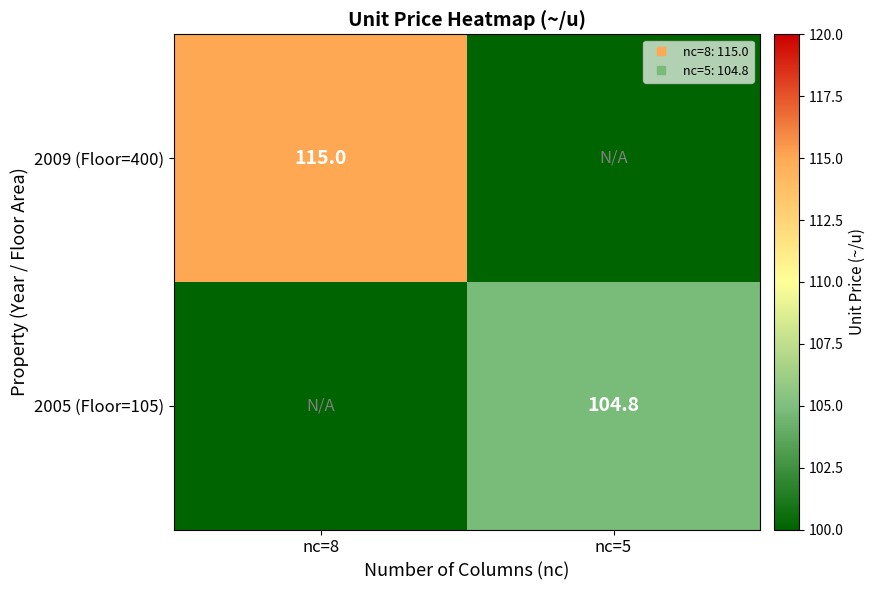

At how many categories does at least one series exceed 51?

2